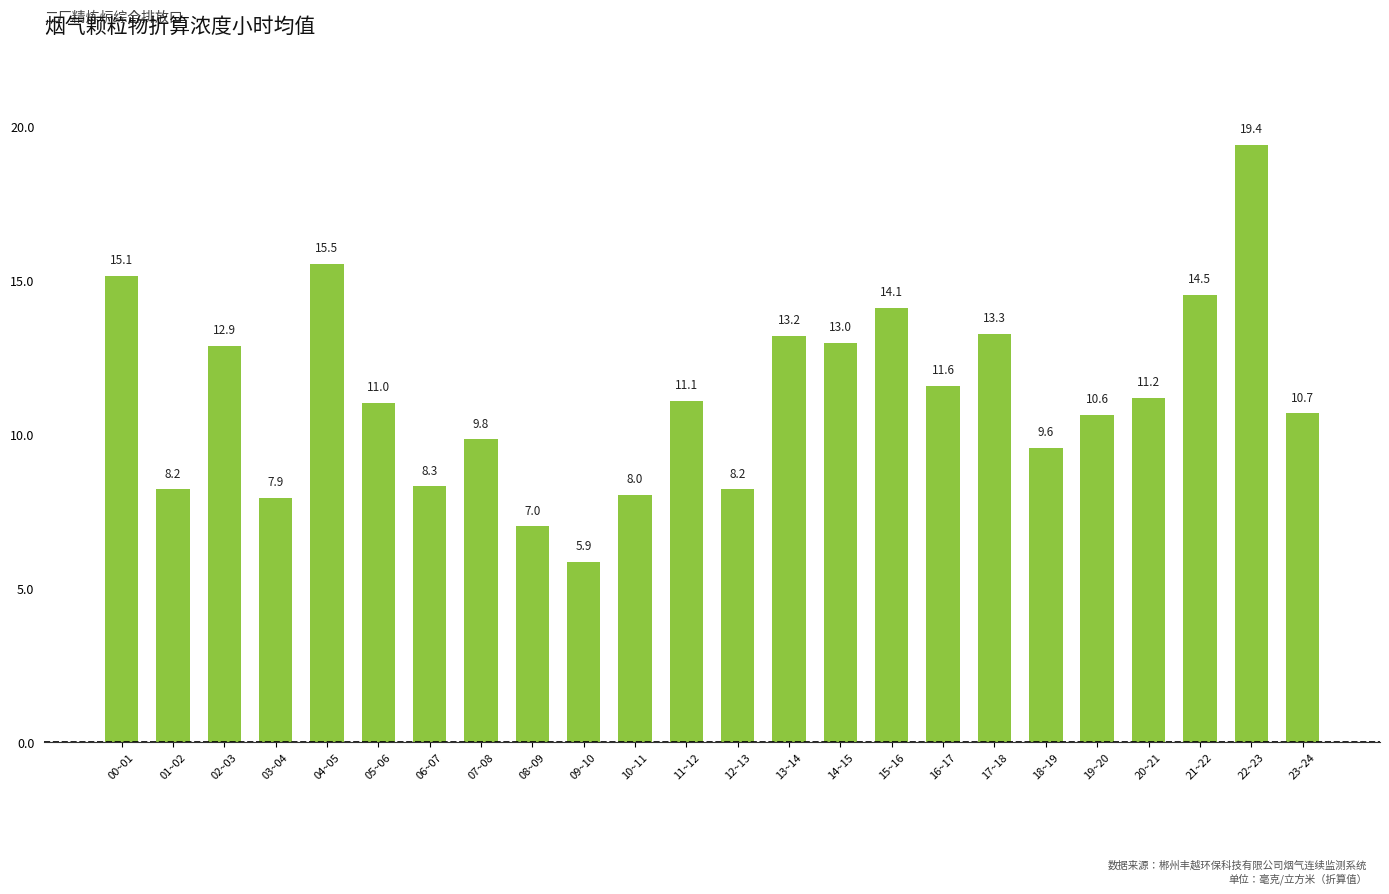

What is the greatest value displayed?

19.4